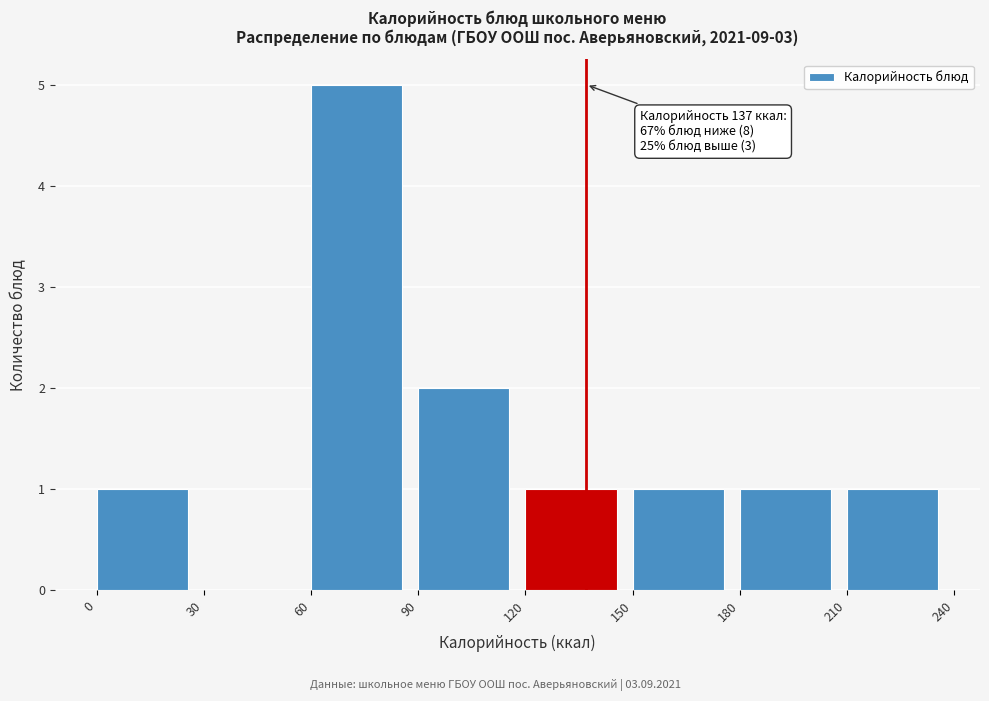

Which range on the x-axis has the tallest bar?

60 to 90